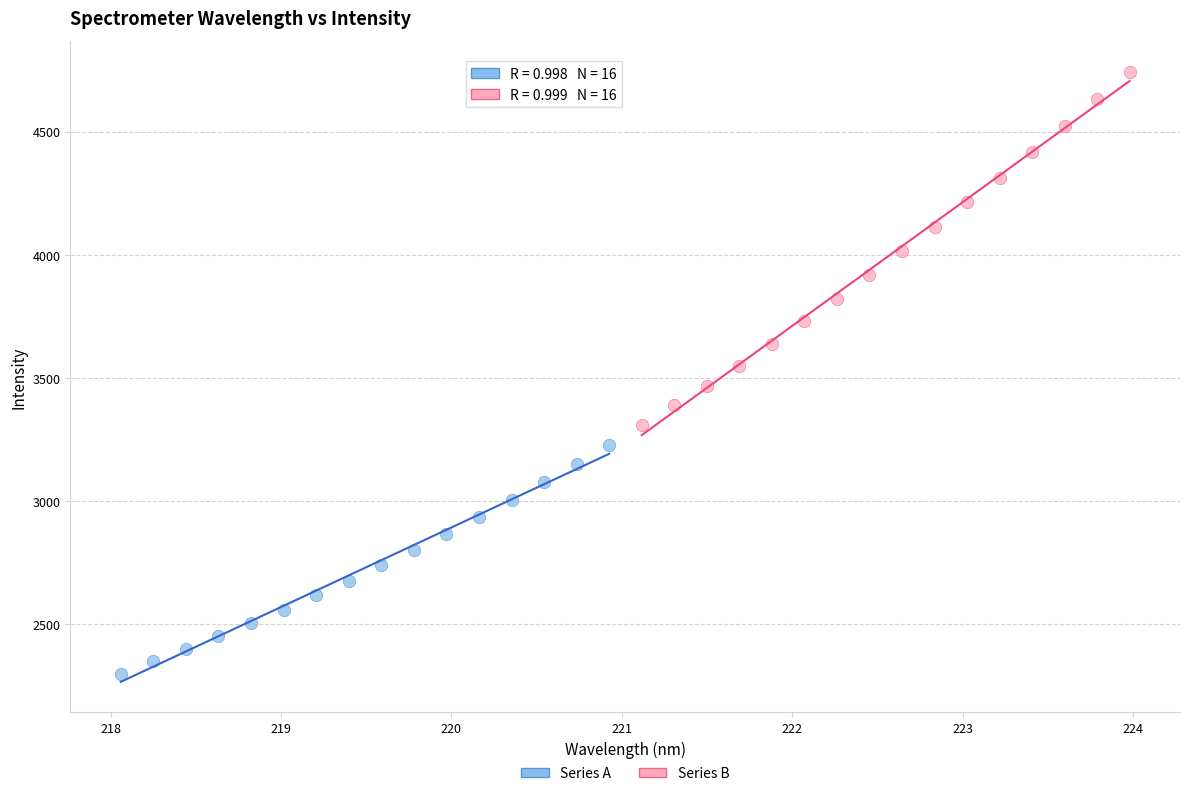

Which series reaches the maximum Y coordinate?

Series B